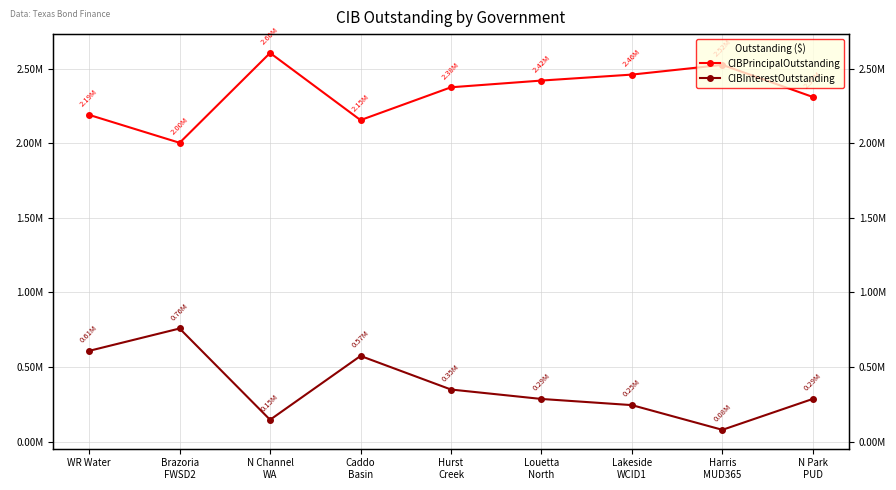

Is it true that CIBPrincipalOutstanding equals 2525000.0 at Harris
MUD365?

True